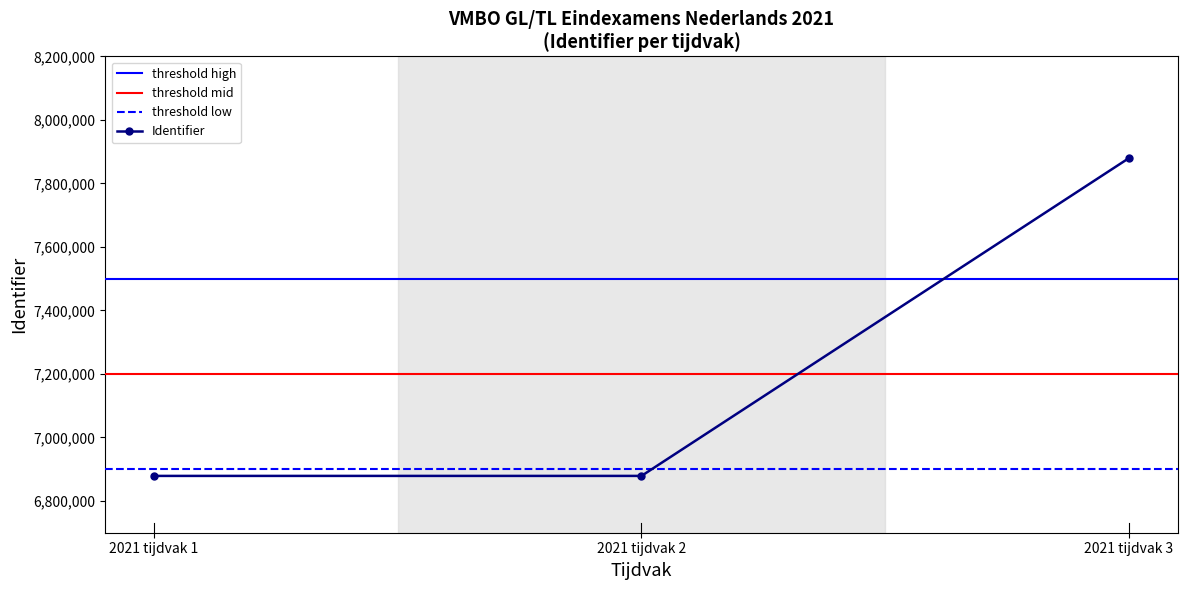

Which has a higher value, 2021 tijdvak 3 or 2021 tijdvak 2?

2021 tijdvak 3